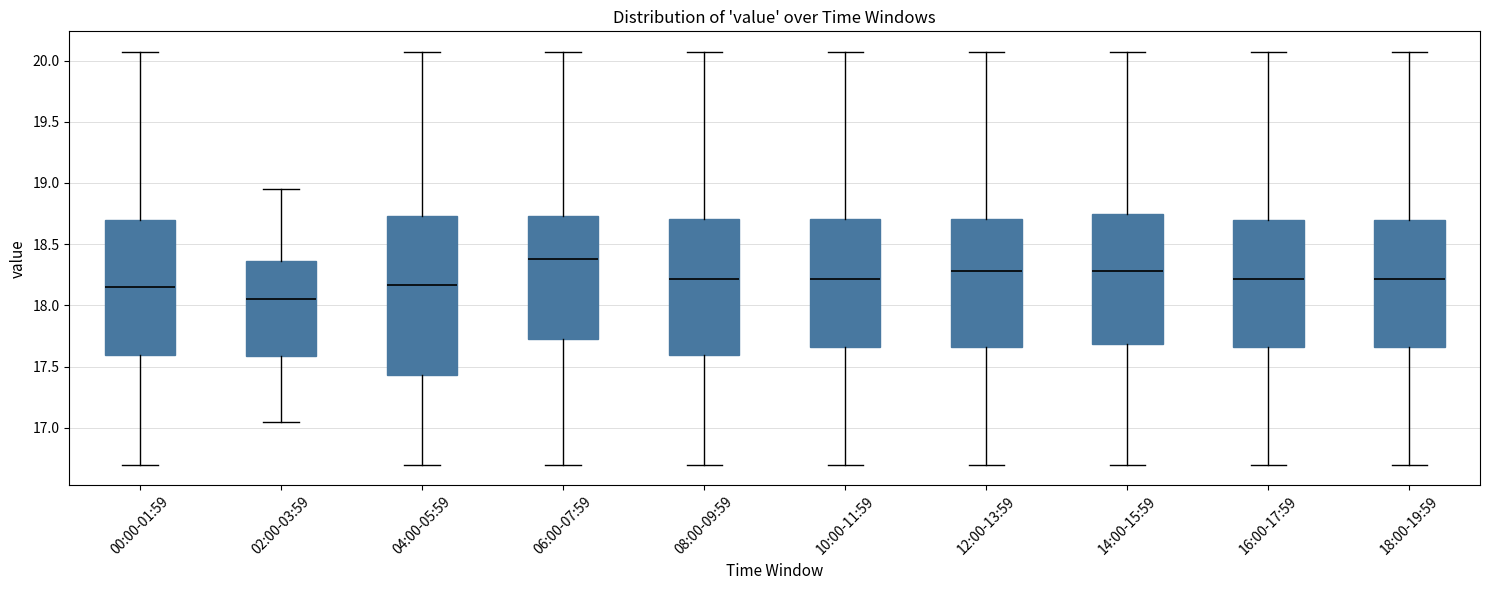

Reading left to right, read every box against the y-axis: the position of its median line, the range the box covers, and the ends of its whiskers. The values are not printed on the chart, so give them approximately, as read against the axis.

00:00-01:59: median 18.15, box 17.60 to 18.70, whiskers 16.70 to 20.05
02:00-03:59: median 18.05, box 17.60 to 18.35, whiskers 17.05 to 18.95
04:00-05:59: median 18.15, box 17.45 to 18.75, whiskers 16.70 to 20.05
06:00-07:59: median 18.40, box 17.70 to 18.75, whiskers 16.70 to 20.05
08:00-09:59: median 18.20, box 17.60 to 18.70, whiskers 16.70 to 20.05
10:00-11:59: median 18.20, box 17.65 to 18.70, whiskers 16.70 to 20.05
12:00-13:59: median 18.30, box 17.65 to 18.70, whiskers 16.70 to 20.05
14:00-15:59: median 18.30, box 17.70 to 18.75, whiskers 16.70 to 20.05
16:00-17:59: median 18.20, box 17.65 to 18.70, whiskers 16.70 to 20.05
18:00-19:59: median 18.20, box 17.65 to 18.70, whiskers 16.70 to 20.05